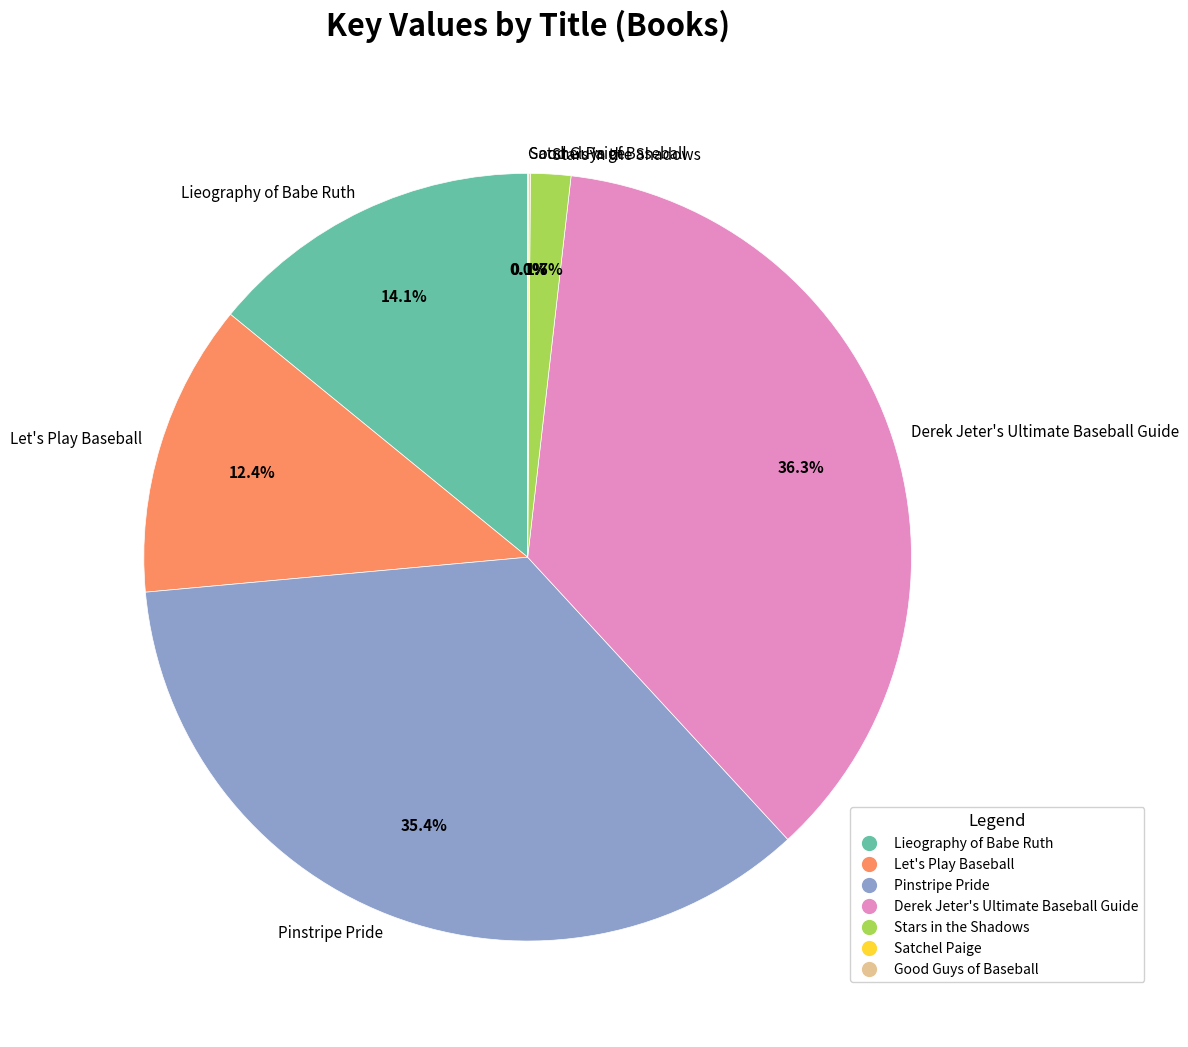

What portion of the pie excludes Lieography of Babe Ruth?

85.9%